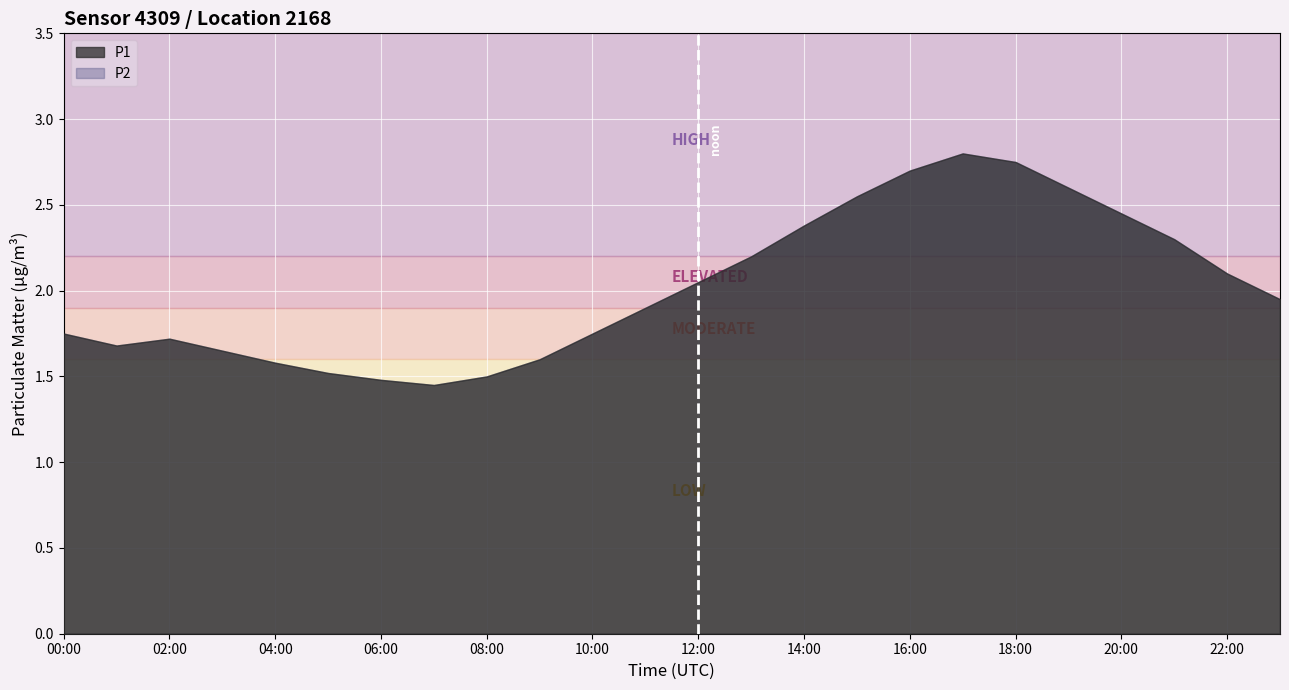

True or false: P1 has more than 0 points higher than both neighbors.

True